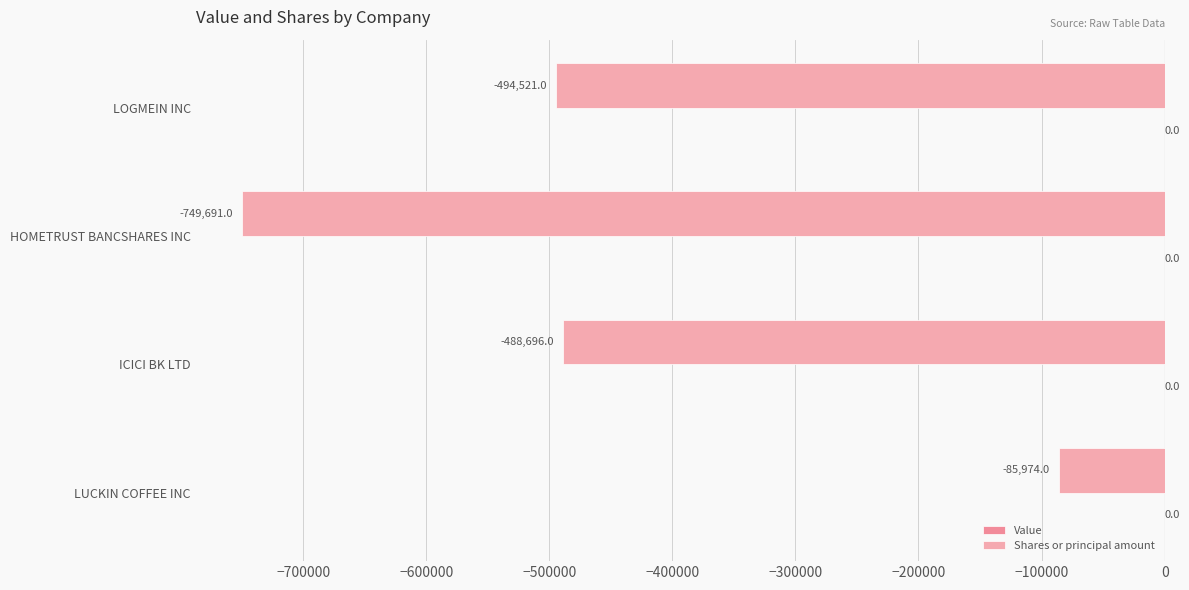

Count the number of values greater than -488696.

1